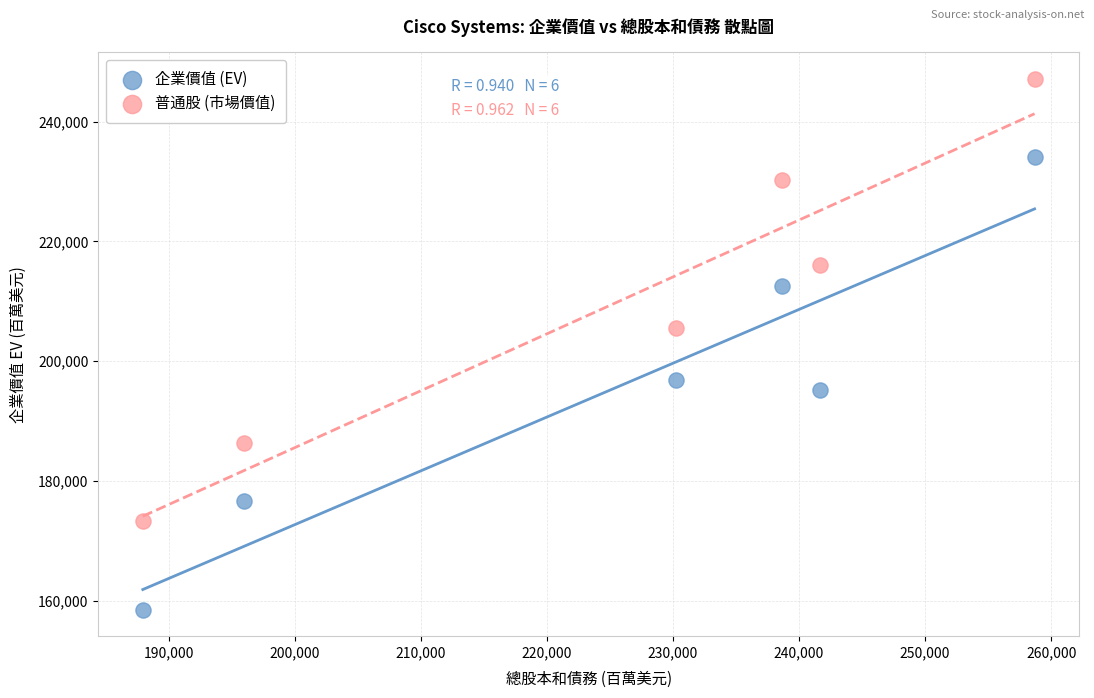

Across all series, what Y value is closest to 202841?

205557